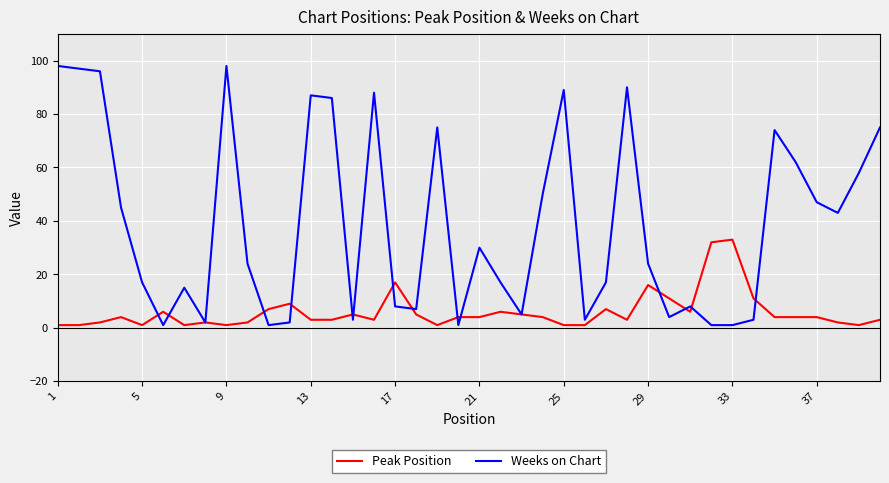

Which series has the largest range (max minus min)?

Weeks on Chart